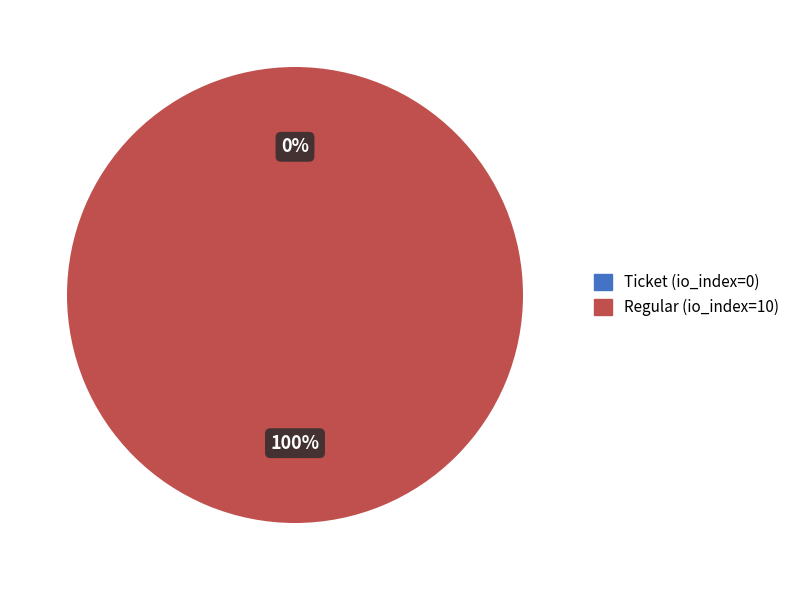

Is the sum of Regular (io_index=10) and Ticket (io_index=0) greater than half?

Yes